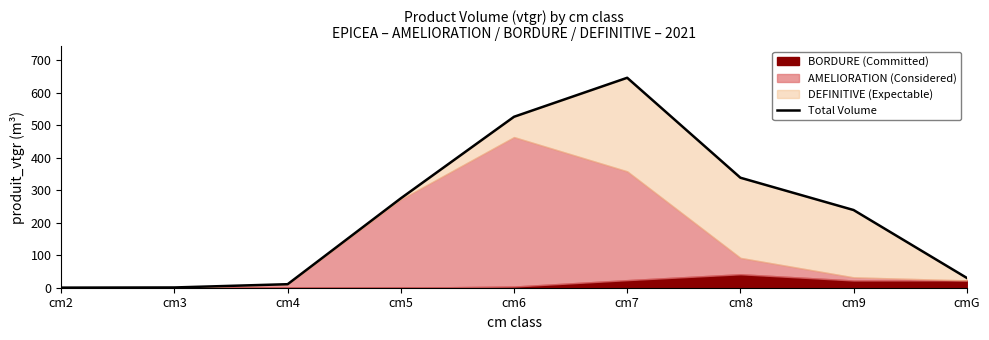

Reading left to right, what are all the values shown in this chart?

0.3	0.8	10.8	275.2	526.3	646.4	338.7	239.2	30.3